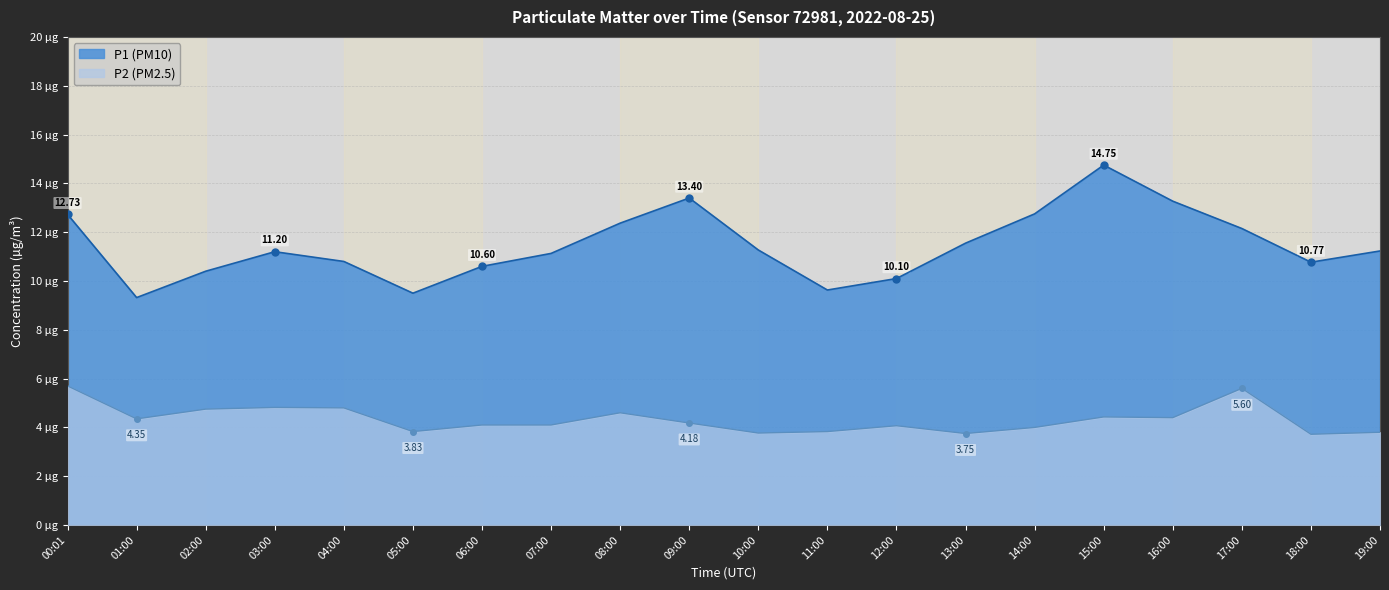

What is the sum of all P2 values?

86.6